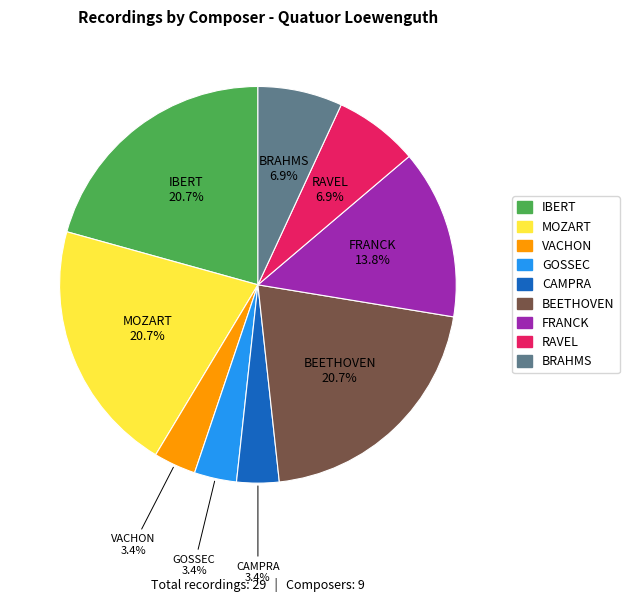

Does FRANCK represent more than half of the total?

No